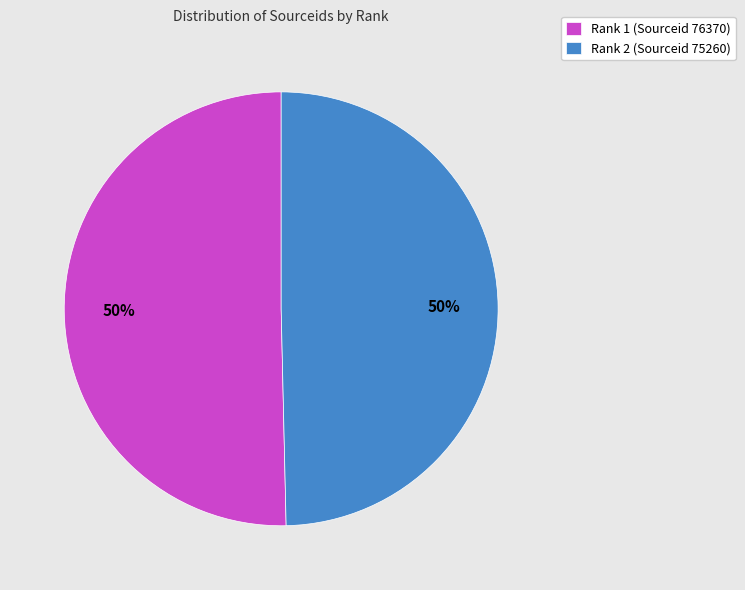

What percentage is the Rank 1 (Sourceid 76370) slice, to the nearest percent?

50%